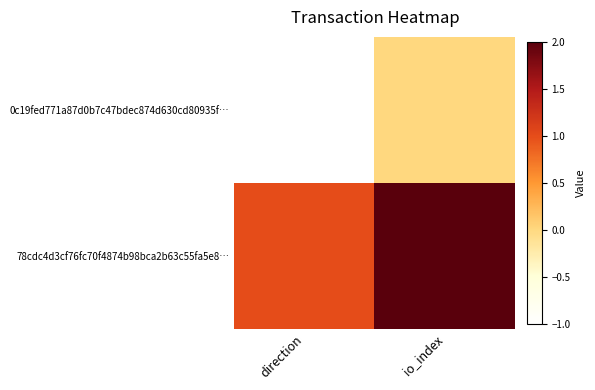

At io_index, list the series in order from smallest to largest.

0c19fed771a87d0b7c47bdec874d630cd80935f…, 78cdc4d3cf76fc70f4874b98bca2b63c55fa5e8…